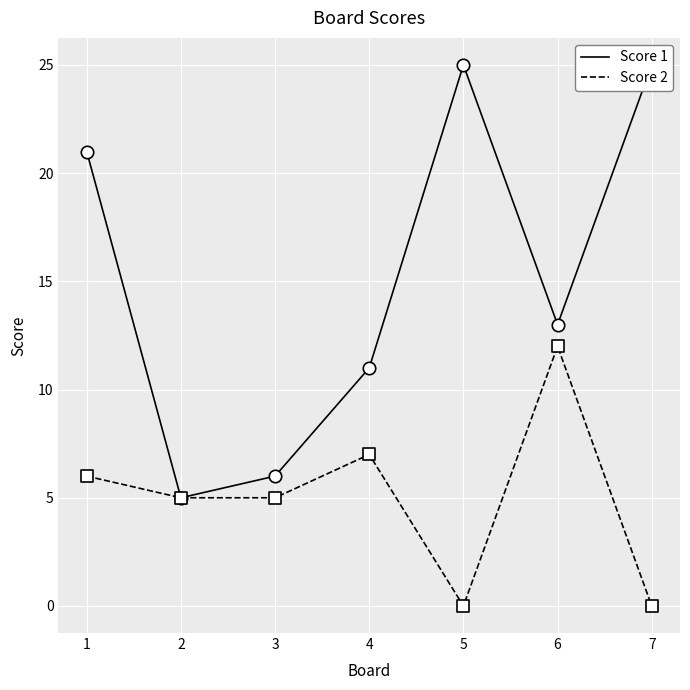

Which series contains the lowest Y value?

Score 2